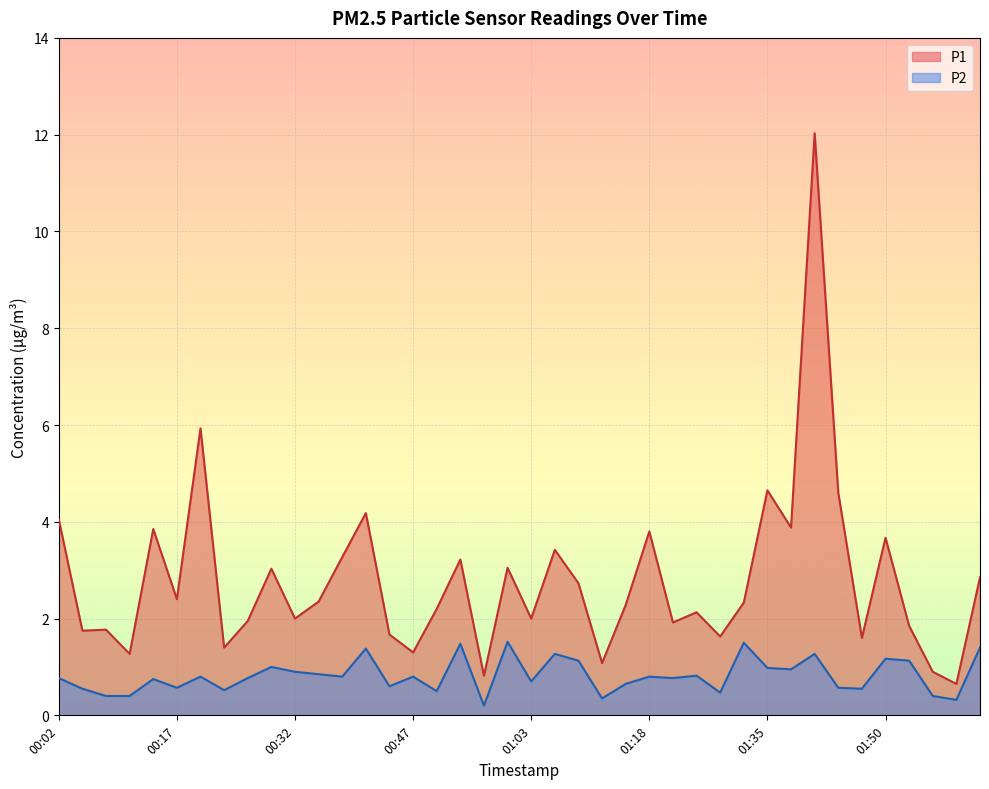

What is the difference between the P2 values at 01:12 and 01:18?

0.5